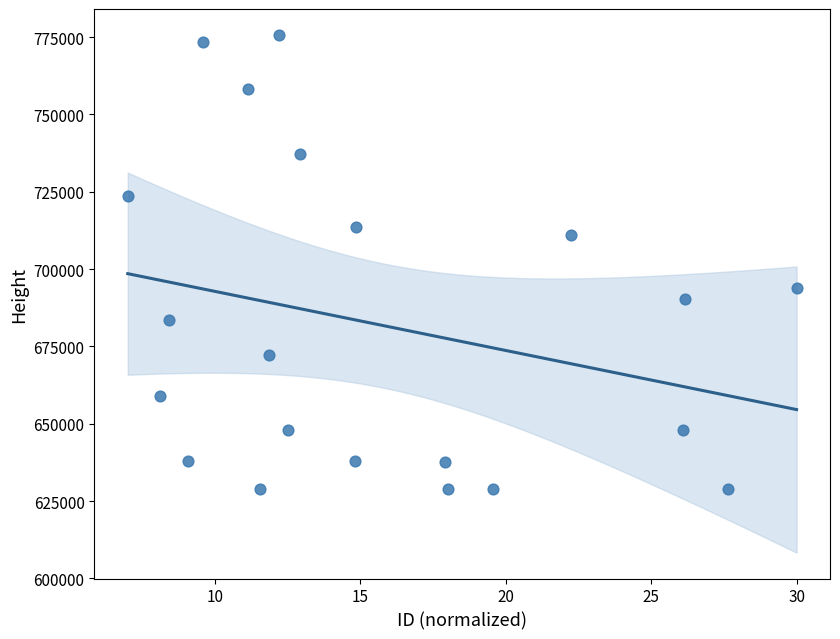

What is the range of Y values (max minus min)?

146898